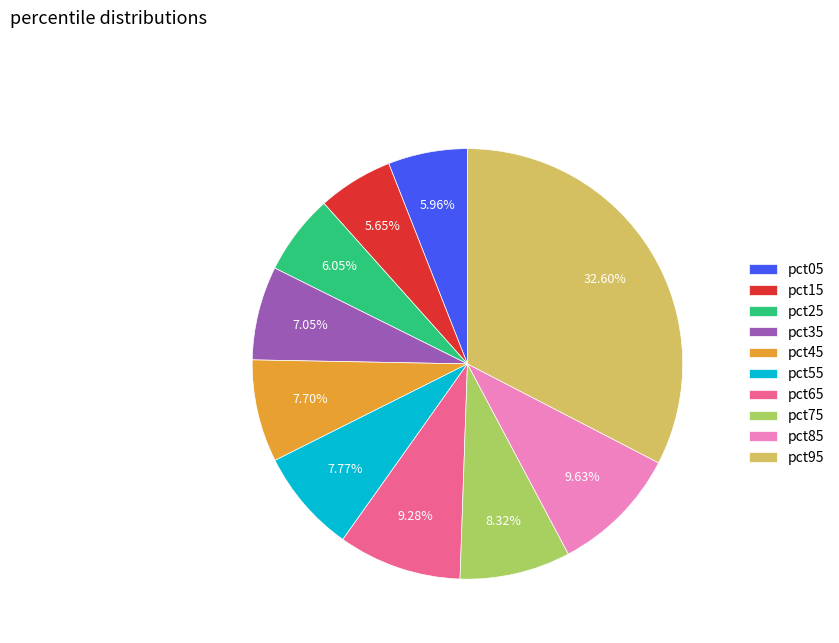

What percentage is NOT represented by pct35?

93.0%